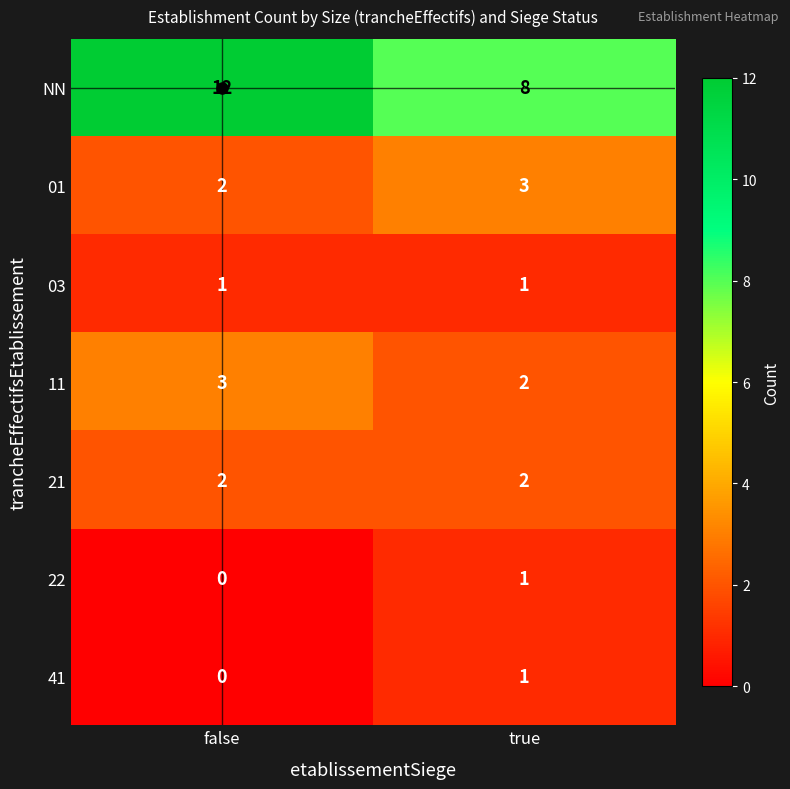

What is the spread (max minus min) of values at false?

12